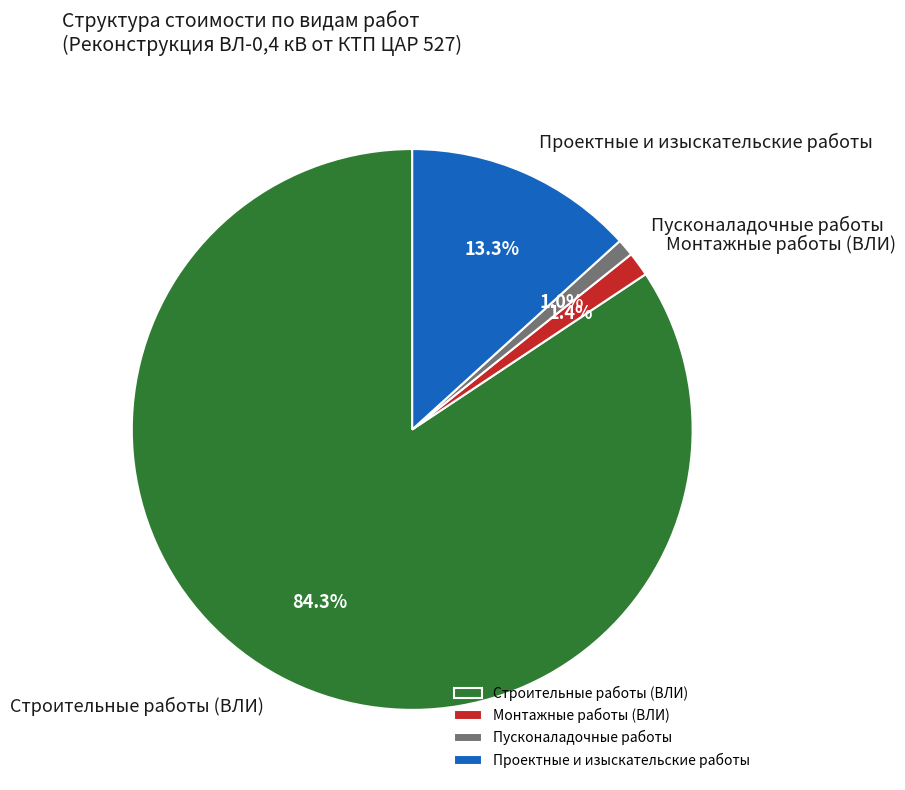

What is the majority slice?

Строительные работы (ВЛИ)